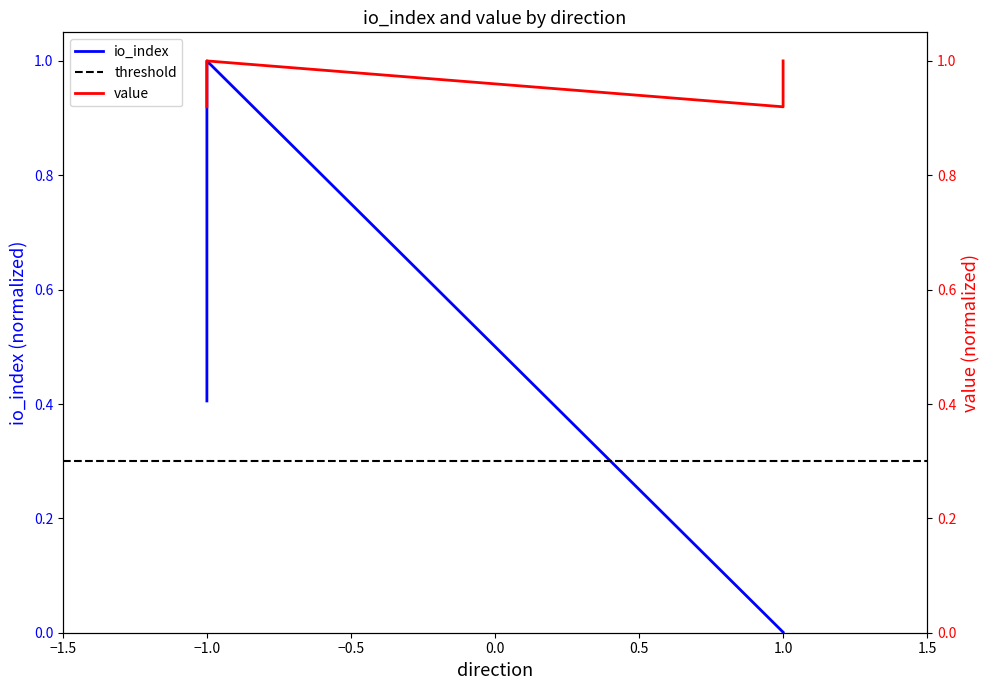

What is the value of the 2nd point from the left?

0.4